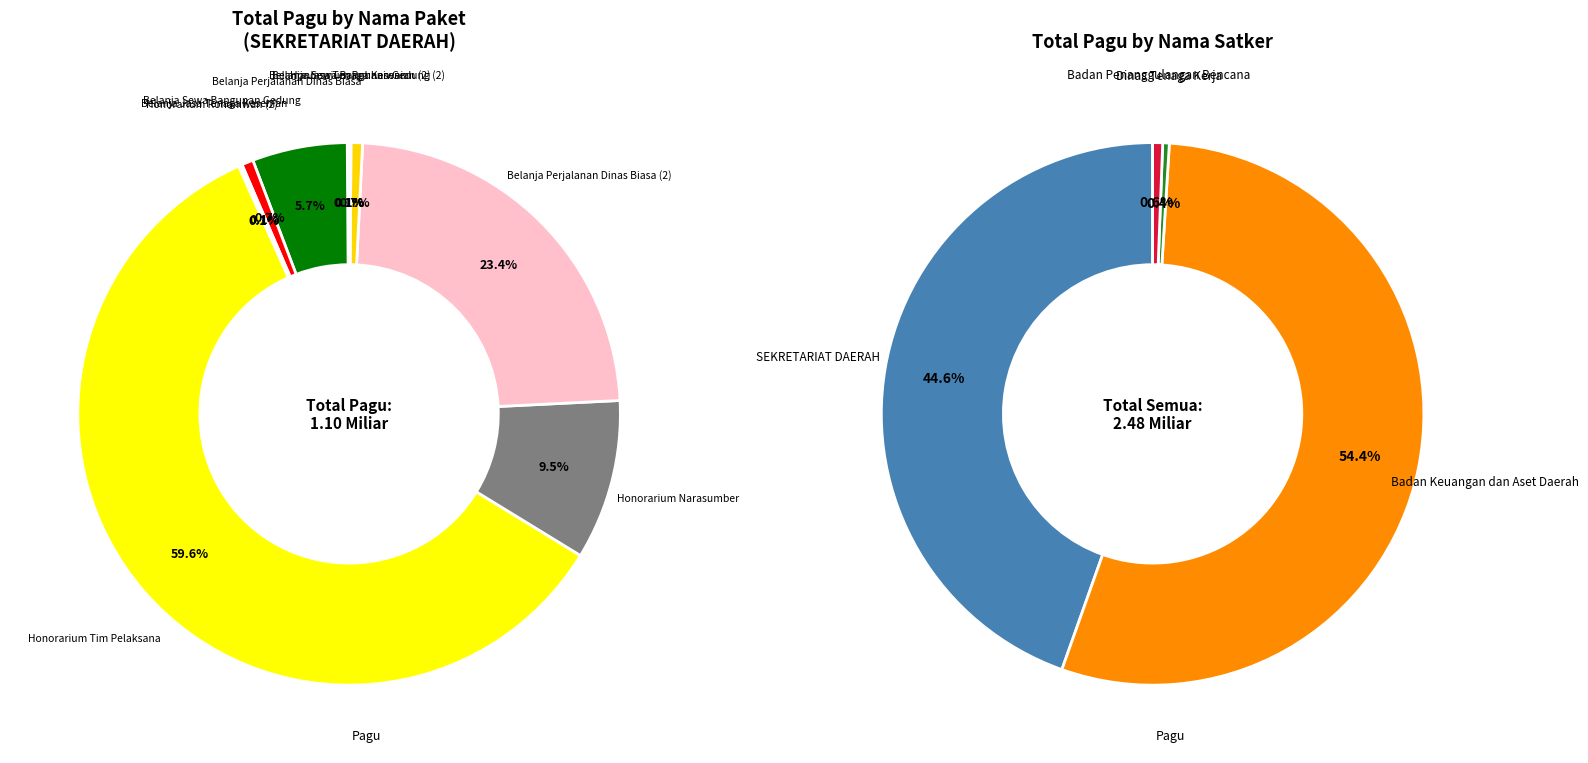

What is the majority slice?

Honorarium Tim Pelaksana